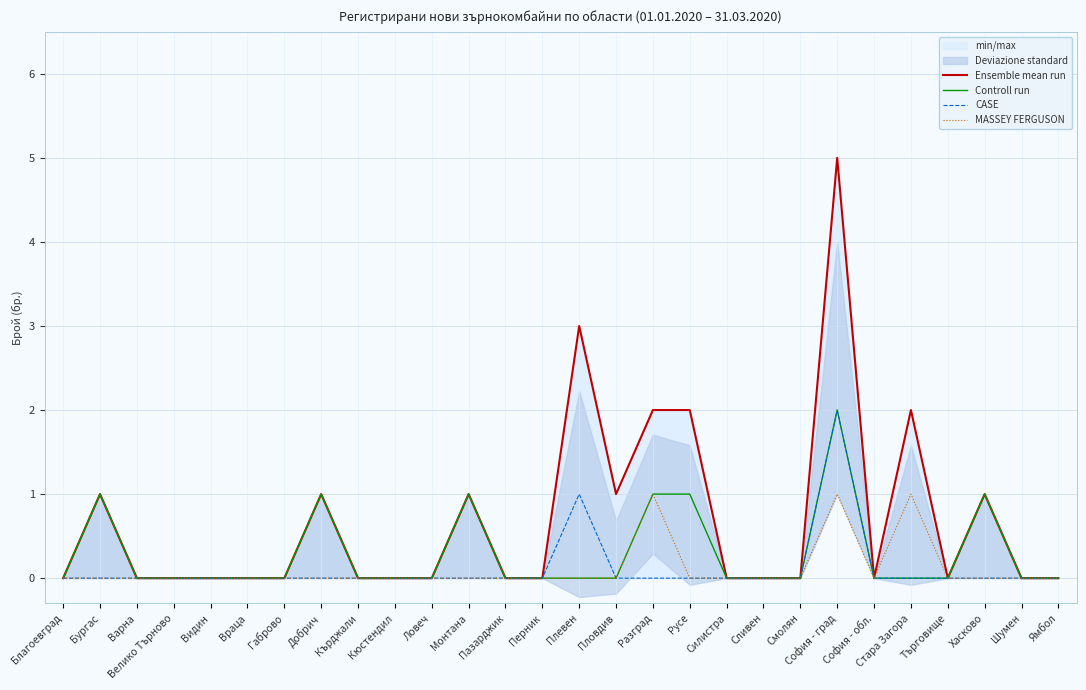

Rank the categories by MASSEY FERGUSON value from lowest to highest.

Благоевград, Бургас, Варна, Велико Търново, Видин, Враца, Габрово, Добрич, Кърджали, Кюстендил, Ловеч, Монтана, Пазарджик, Перник, Плевен, Пловдив, Русе, Силистра, Сливен, Смолян, София - обл., Търговище, Хасково, Шумен, Ямбол, Разград, София - град, Стара Загора